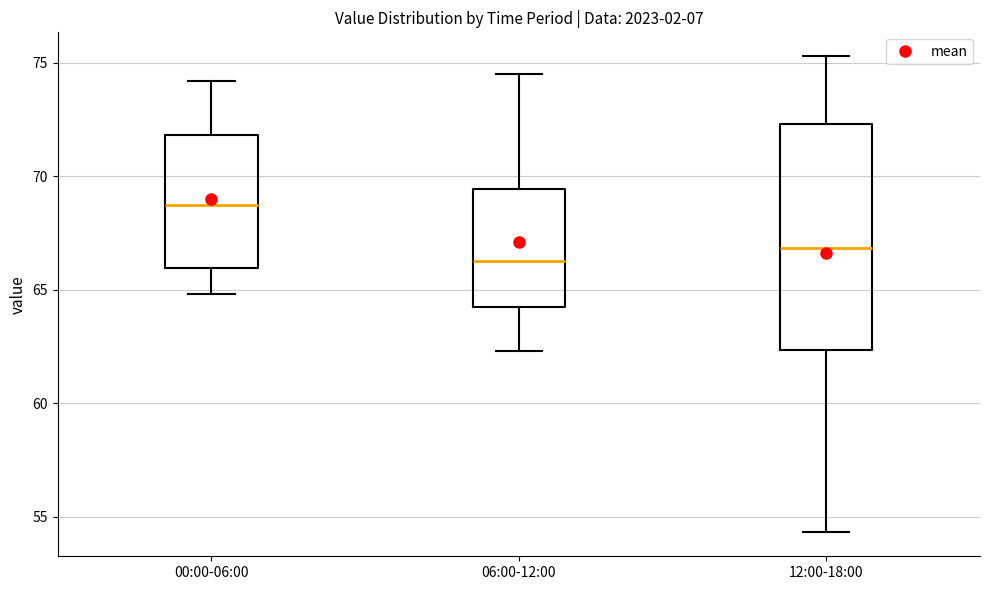

Reading left to right, read every box against the y-axis: the position of its median line, the range the box covers, and the ends of its whiskers. The values are not printed on the chart, so give them approximately, as read against the axis.

00:00-06:00: median 68.5, box 66.0 to 72.0, whiskers 65.0 to 74.0
06:00-12:00: median 66.5, box 64.5 to 69.5, whiskers 62.5 to 74.5
12:00-18:00: median 67.0, box 62.5 to 72.5, whiskers 54.5 to 75.5